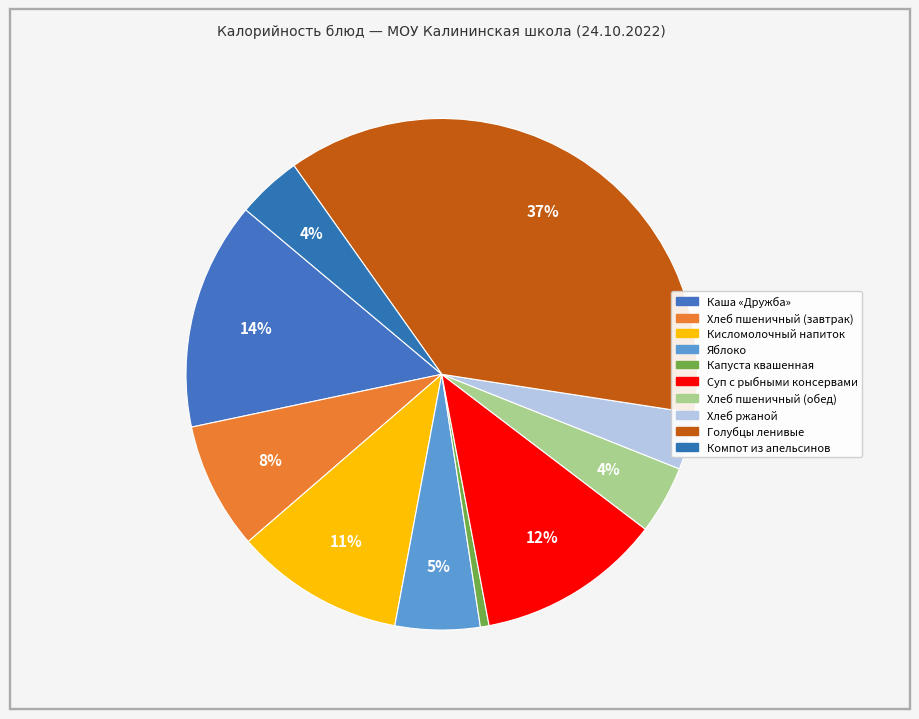

Is Хлеб ржаной the majority of the pie?

No